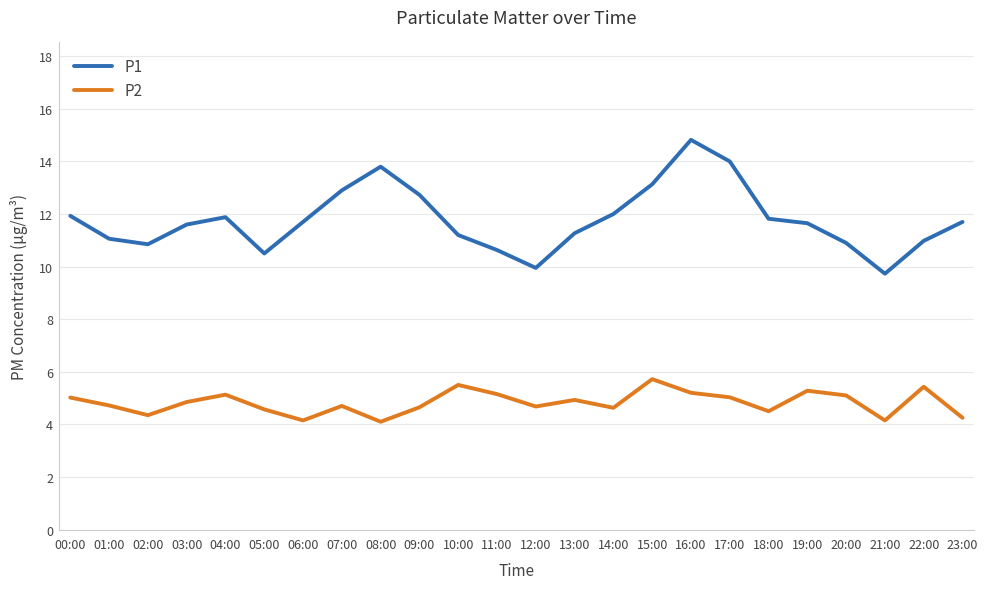

The value of P2 at 23:00 is 4.2. True or false?

True